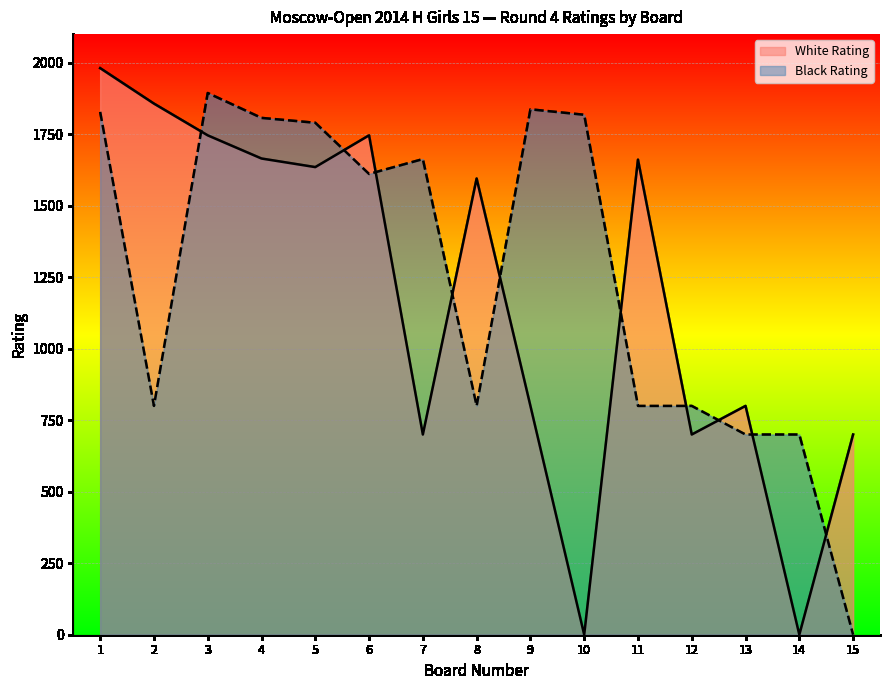

Reading right to left, extract all data points from this chart.

White Rating: 15=700	14=0	13=800	12=700	11=1661	10=0	9=800	8=1595	7=700	6=1746	5=1635	4=1665	3=1746	2=1857	1=1981
Black Rating: 15=0	14=700	13=700	12=800	11=800	10=1818	9=1837	8=800	7=1663	6=1611	5=1790	4=1807	3=1894	2=800	1=1828